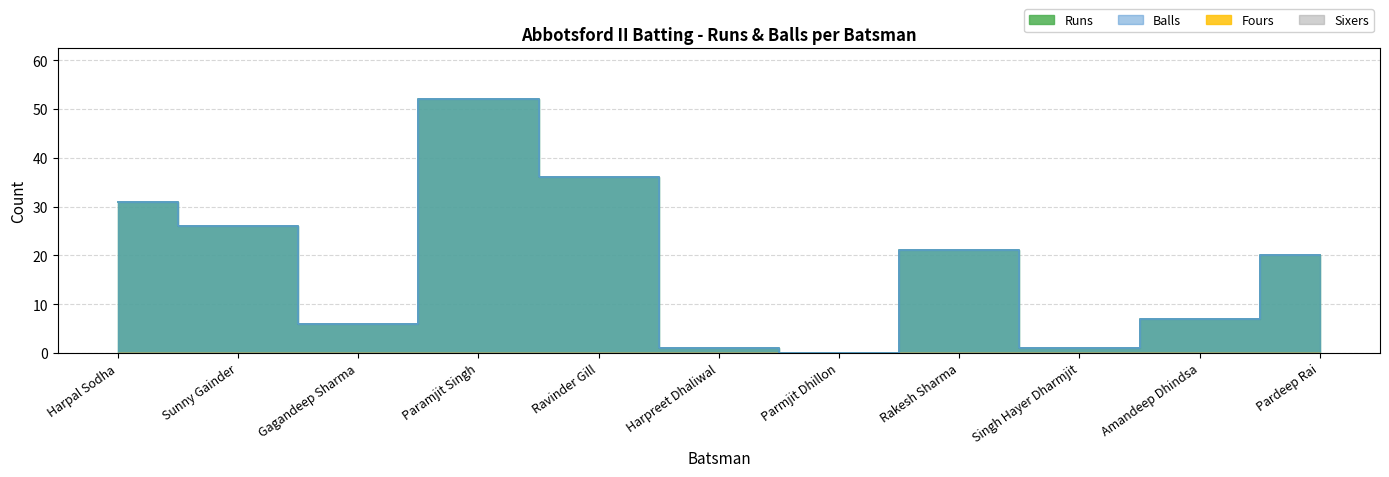

At which label does Balls reach its minimum?

Parmjit Dhillon